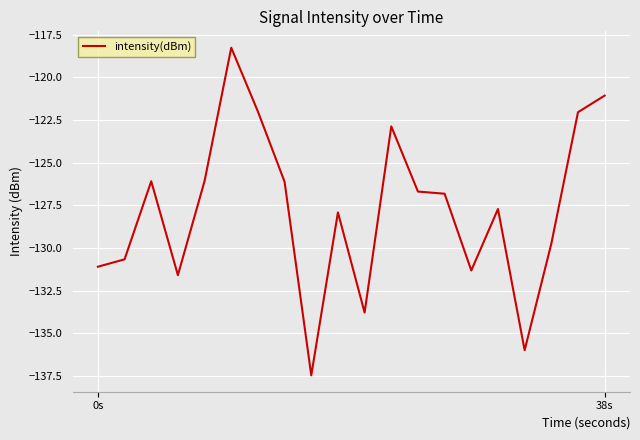

What is the greatest value displayed?

-118.3